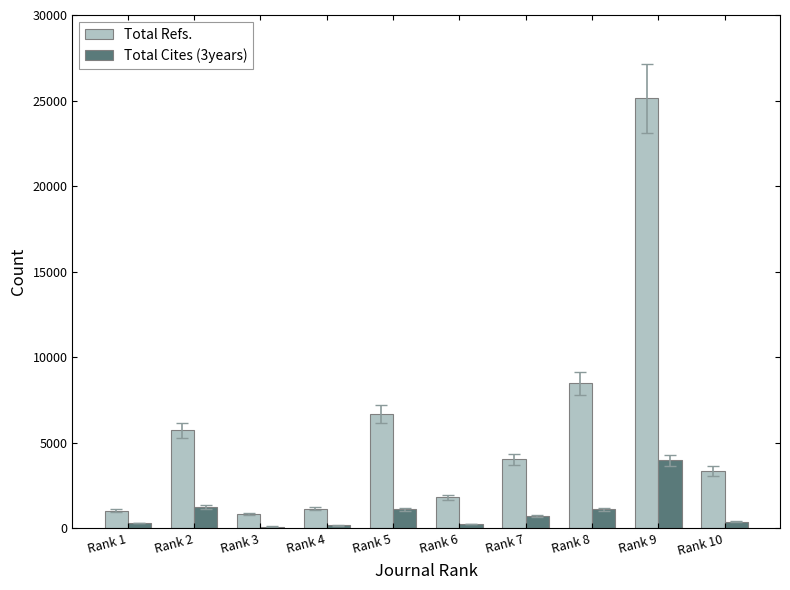

Where does the Total Refs. series first go above 4015?

Rank 2